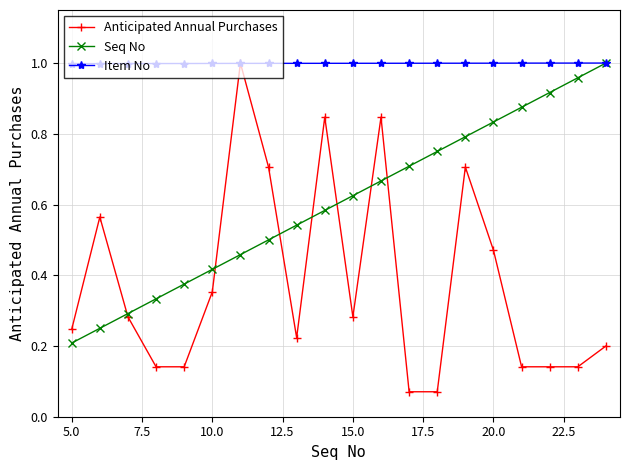

Which series has the widest spread of values?

Anticipated Annual Purchases